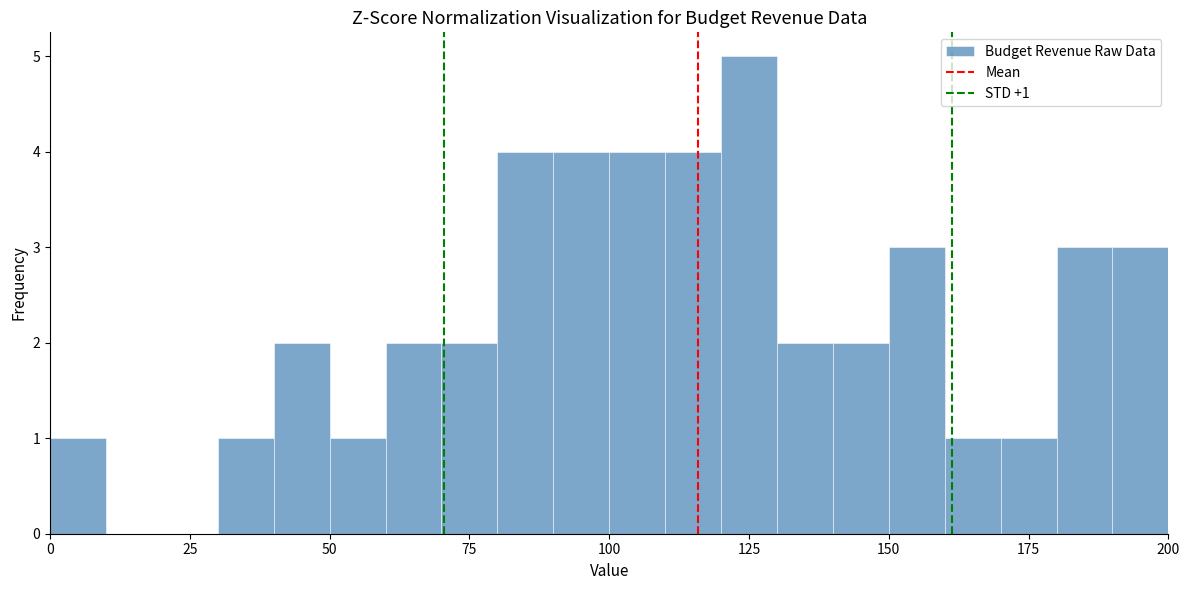

Read against the x-axis, roughly where is the centre of the tallest bar?

125